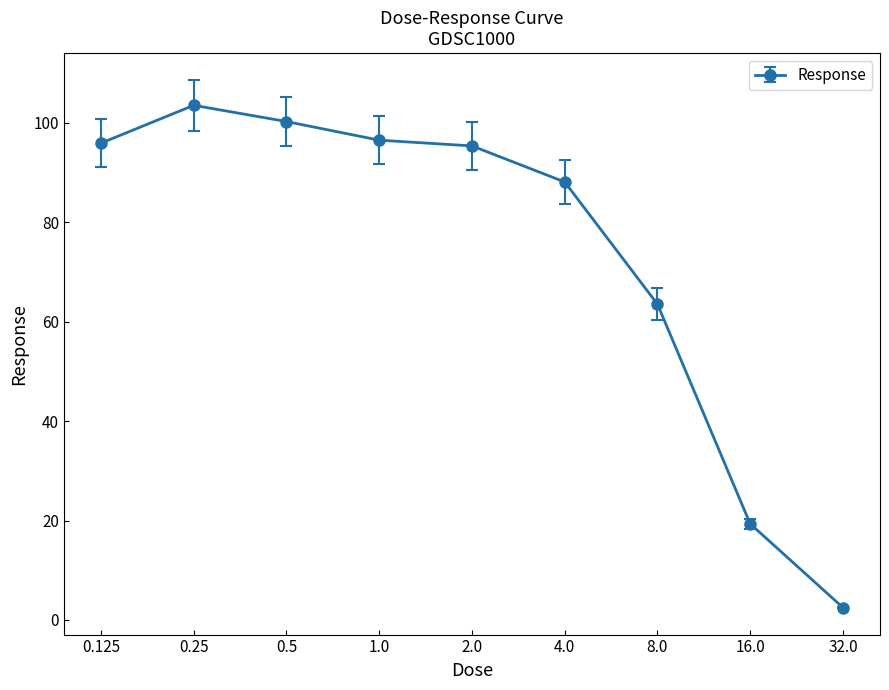

What is the difference between the second highest and second lowest values?

80.9